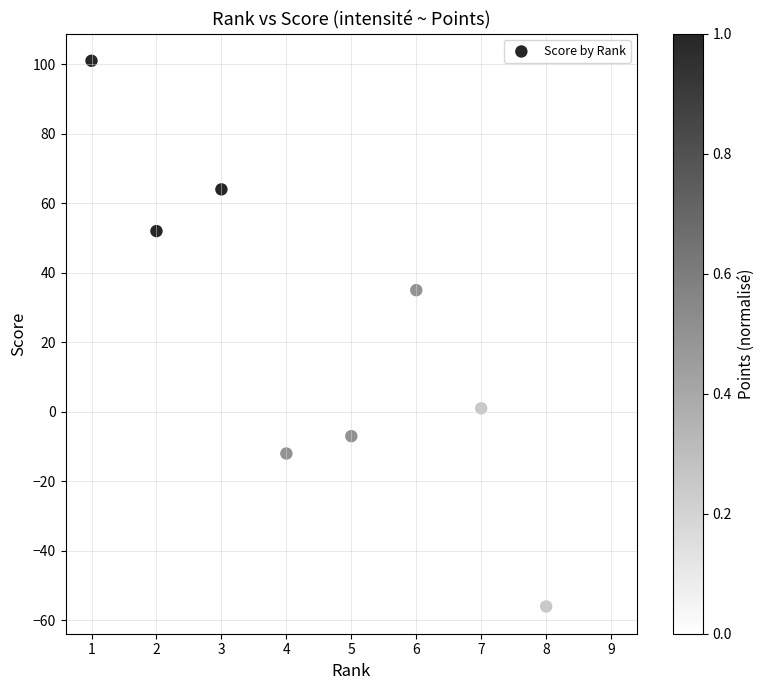

What Y value in the scatter plot is closest to 22?

35